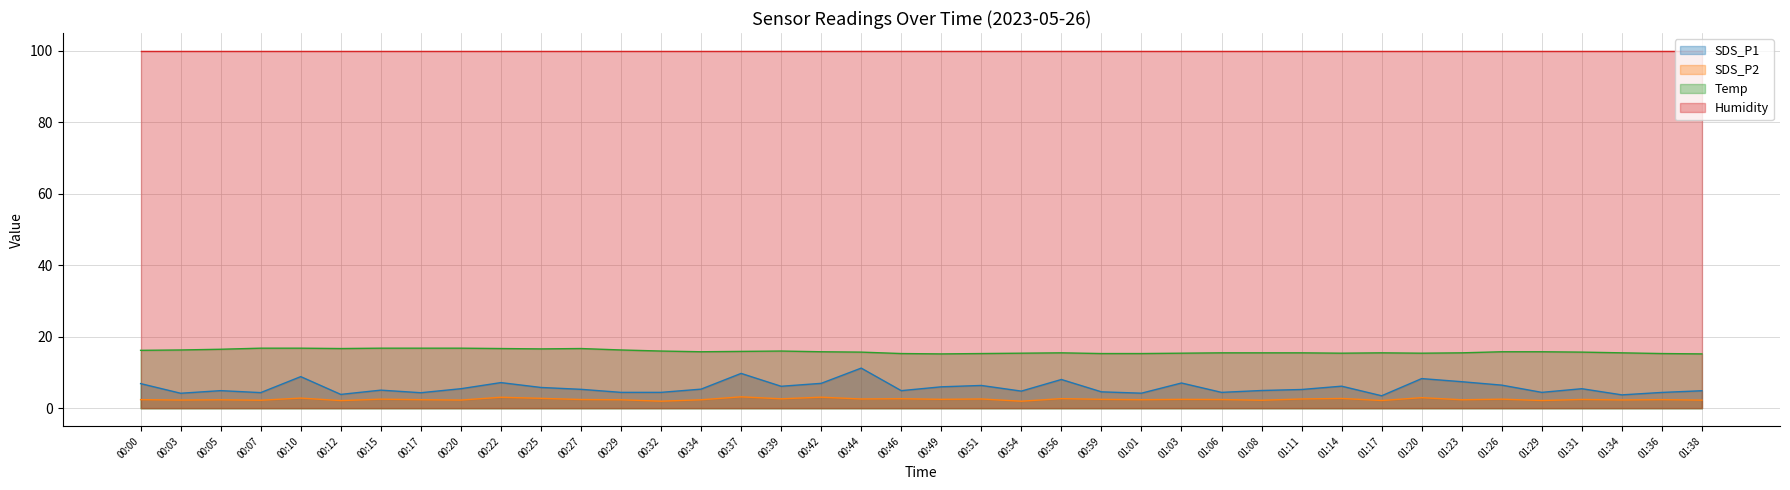

What is the maximum value shown in the chart?

99.9